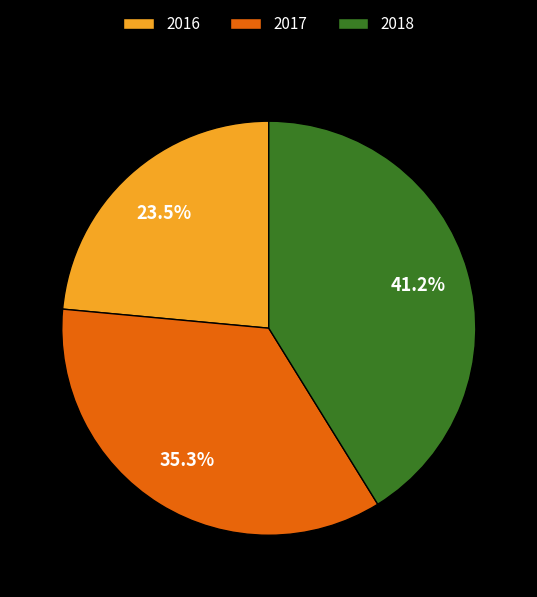

Count the number of slices in the pie.

3